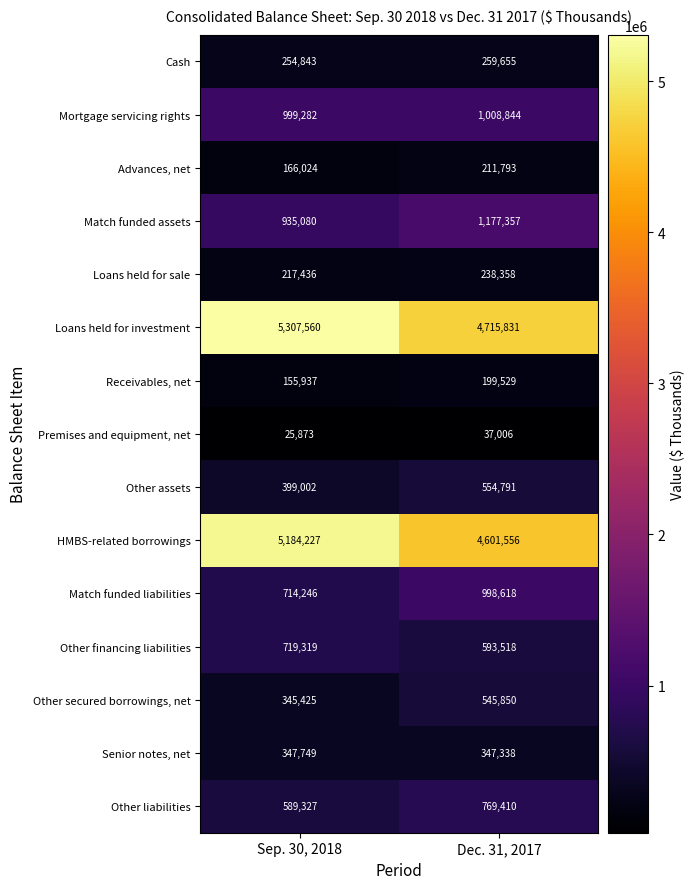

What is the difference between the highest and lowest values at Dec. 31, 2017?

4678825